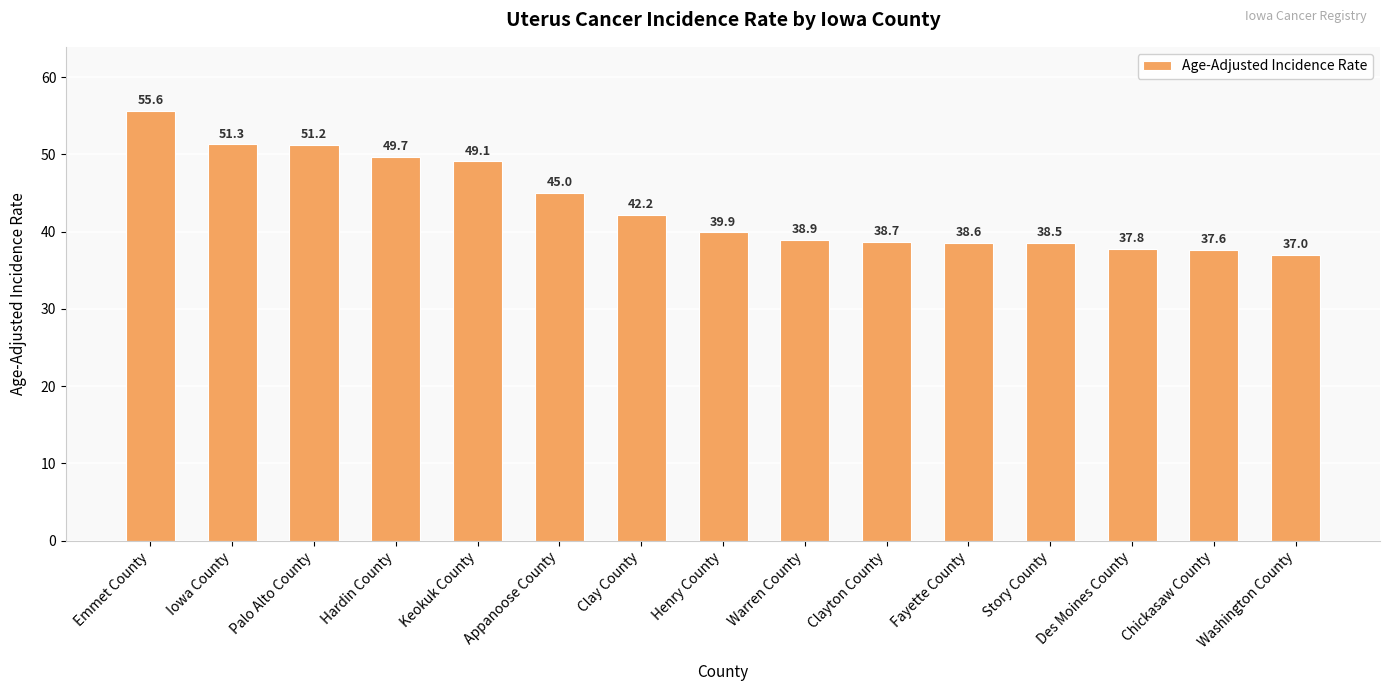

Does the chart contain any negative values?

No